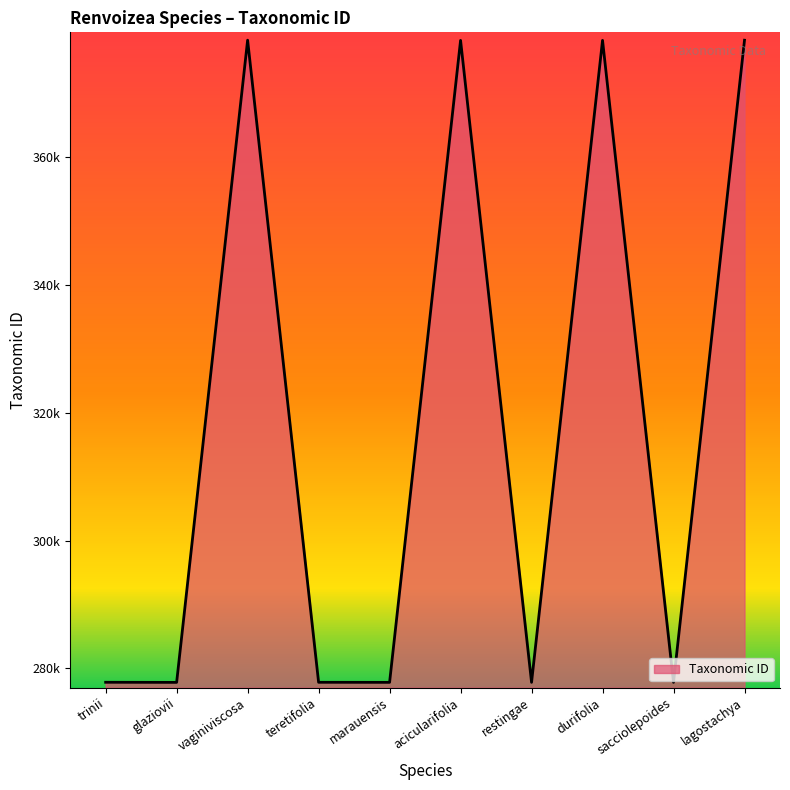

Where is the first local maximum?

vaginiviscosa